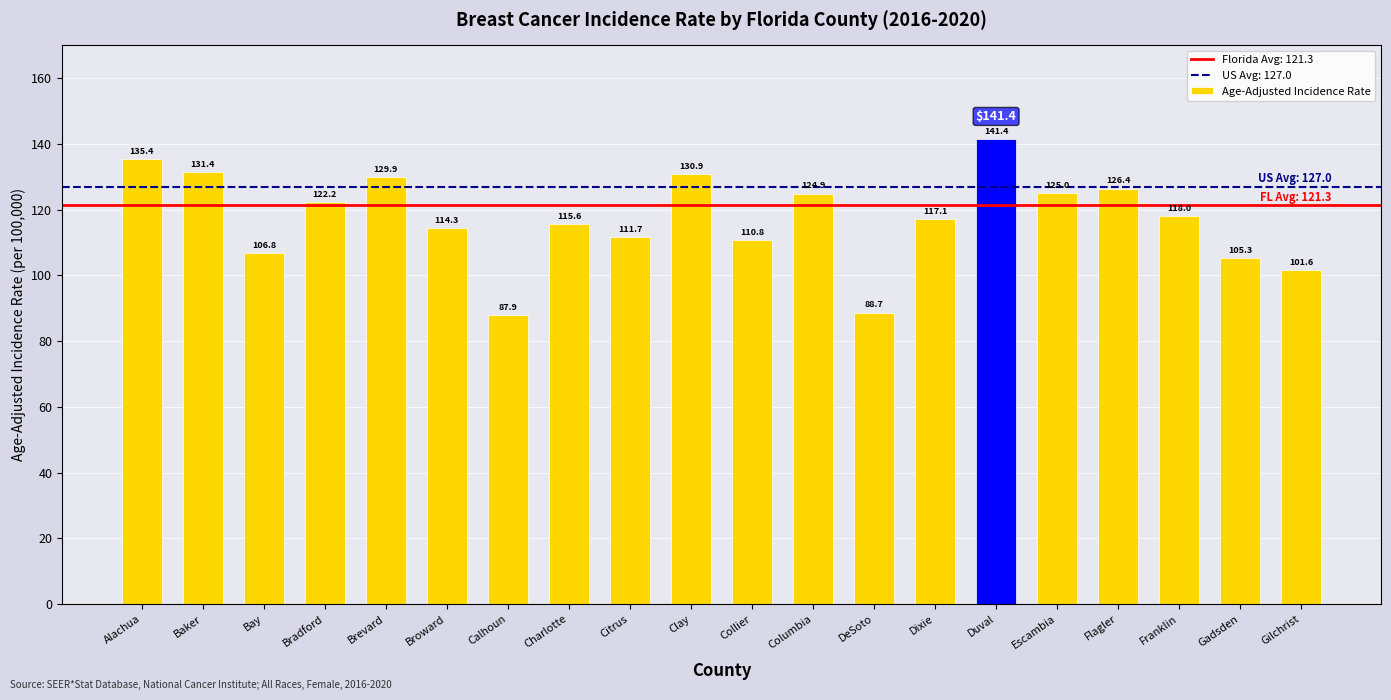

List the labels in order of value, largest first.

Duval, Alachua, Baker, Clay, Brevard, Flagler, Escambia, Columbia, Bradford, Franklin, Dixie, Charlotte, Broward, Citrus, Collier, Bay, Gadsden, Gilchrist, DeSoto, Calhoun